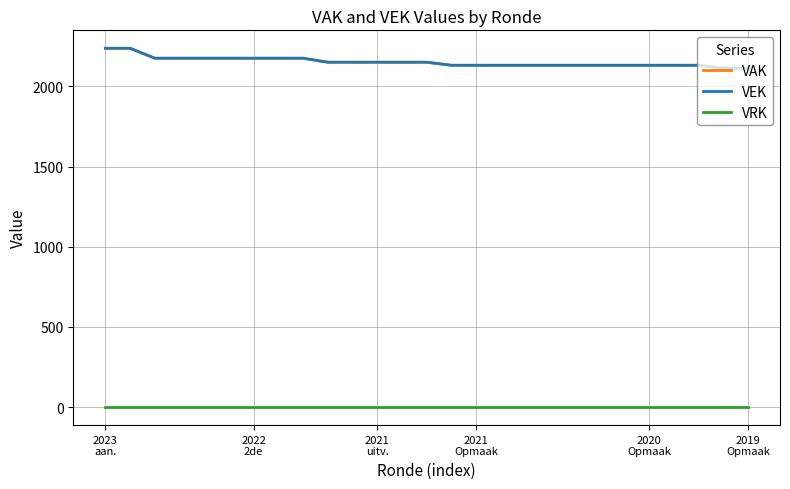

Does the chart display data point markers on the line(s)?

No